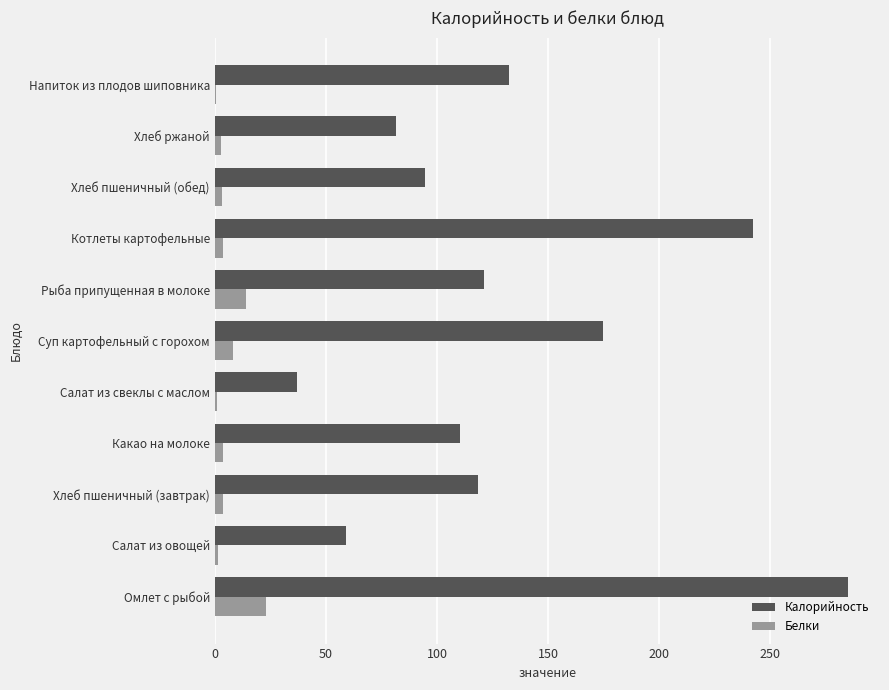

The value of Калорийность at Салат из свеклы с маслом is 37.2. True or false?

True